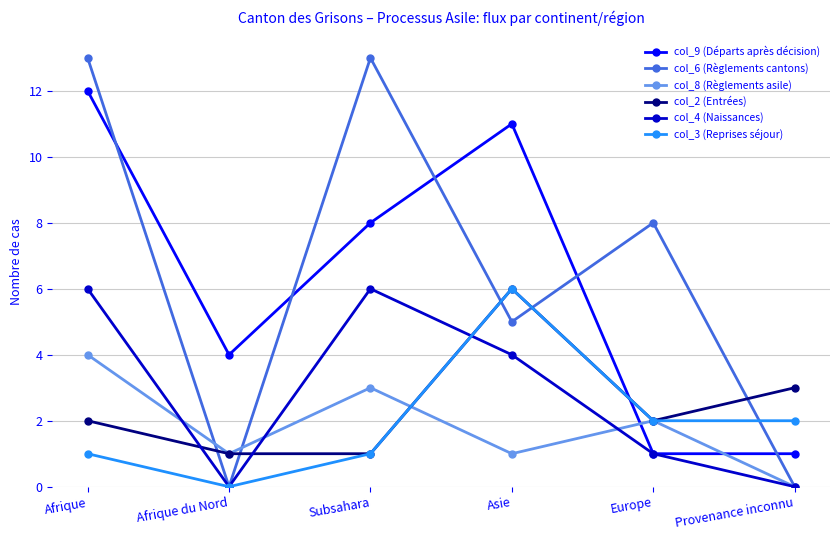

What is the difference between the highest and lowest values at Europe?

7